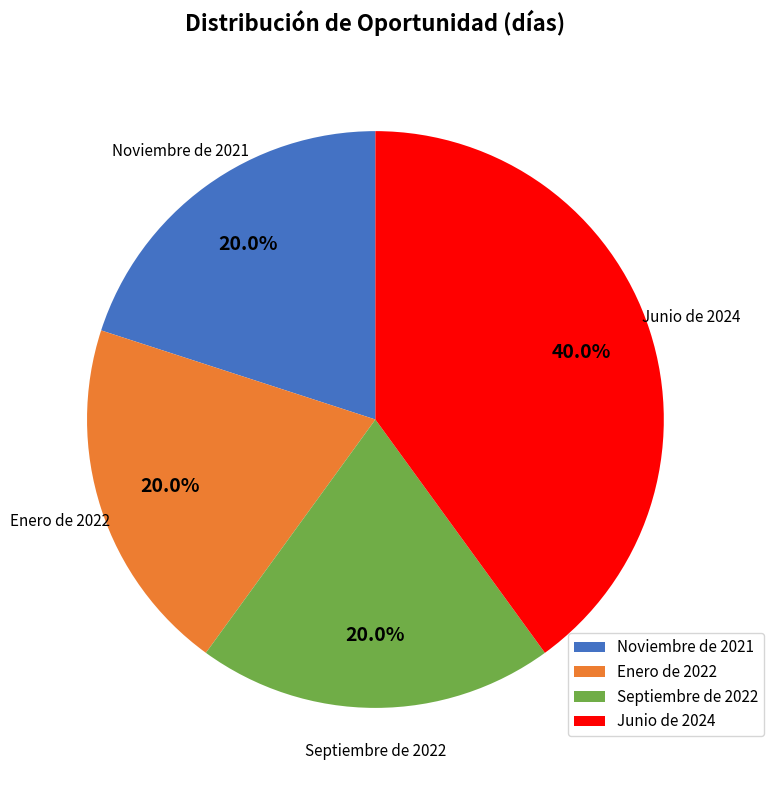

Approximately how many times larger is the value at Junio de 2024 compared to Enero de 2022?

2.0